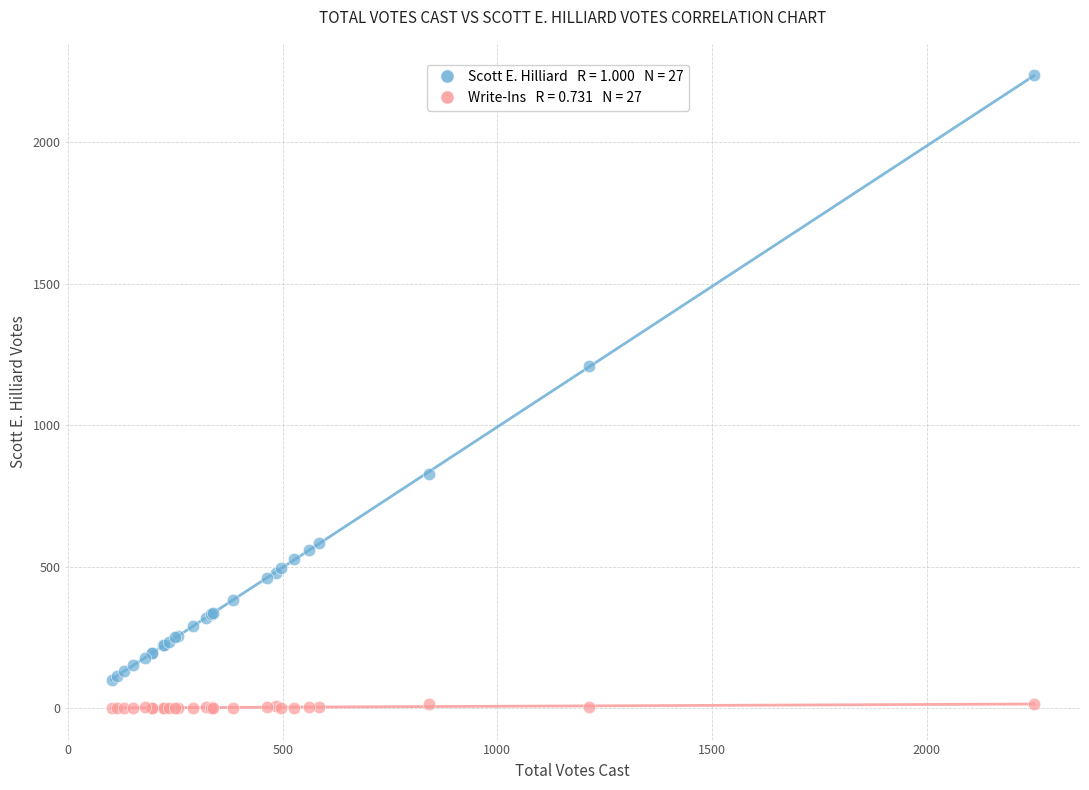

Across all series, what Y value is closest to 1118?

1211